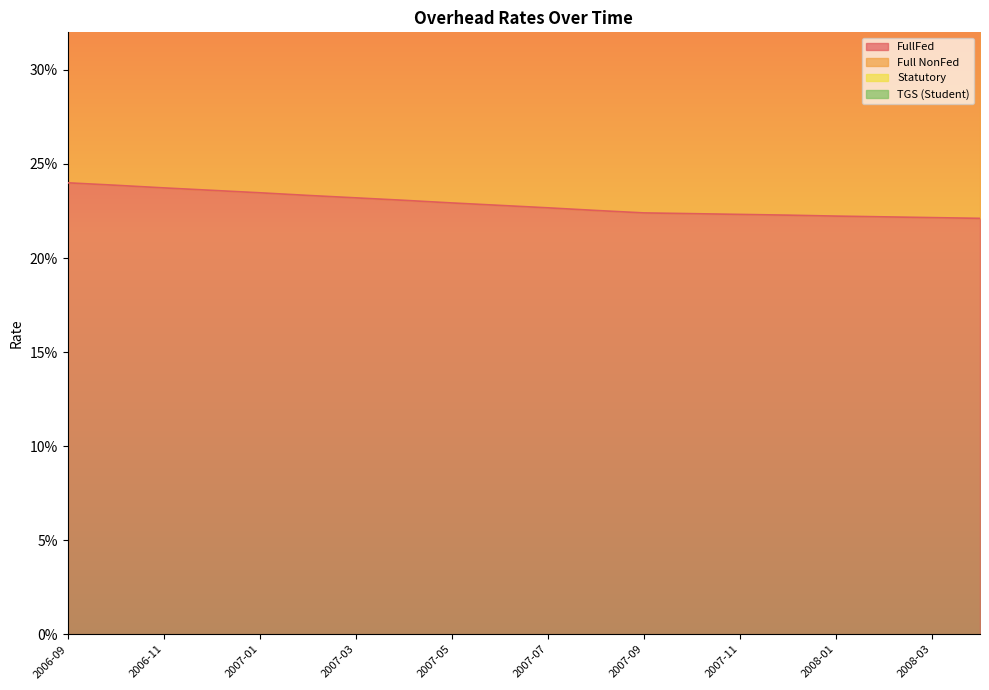

Reading right to left, what are all the values shown in this chart?

FullFed: 0.2	0.2	0.2	0.2	0.2	0.2	0.2	0.2	0.2	0.2	0.2	0.2	0.2	0.2	0.2	0.2	0.2	0.2	0.2	0.2
Full NonFed: 0.5	0.5	0.5	0.5	0.5	0.5	0.5	0.5	0.5	0.5	0.5	0.5	0.5	0.5	0.5	0.5	0.5	0.5	0.5	0.5
Statutory: 0.5	0.5	0.5	0.5	0.5	0.5	0.5	0.5	0.5	0.5	0.5	0.5	0.5	0.5	0.5	0.6	0.6	0.6	0.6	0.6
TGS (Student): 0.5	0.5	0.5	0.5	0.5	0.5	0.5	0.5	0.6	0.6	0.6	0.6	0.6	0.6	0.6	0.6	0.6	0.6	0.6	0.6